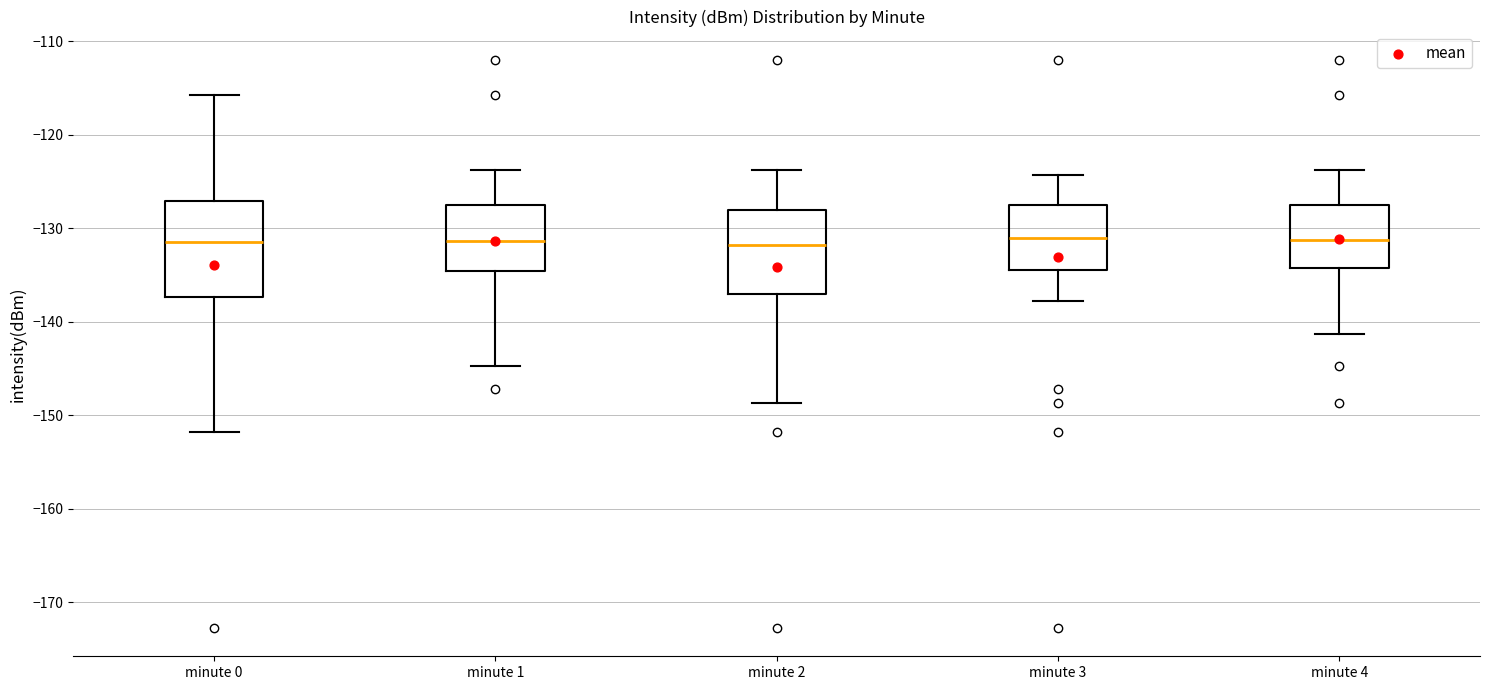

Comparing the boxes themselves (not the whiskers), which one is the tallest?

minute 0